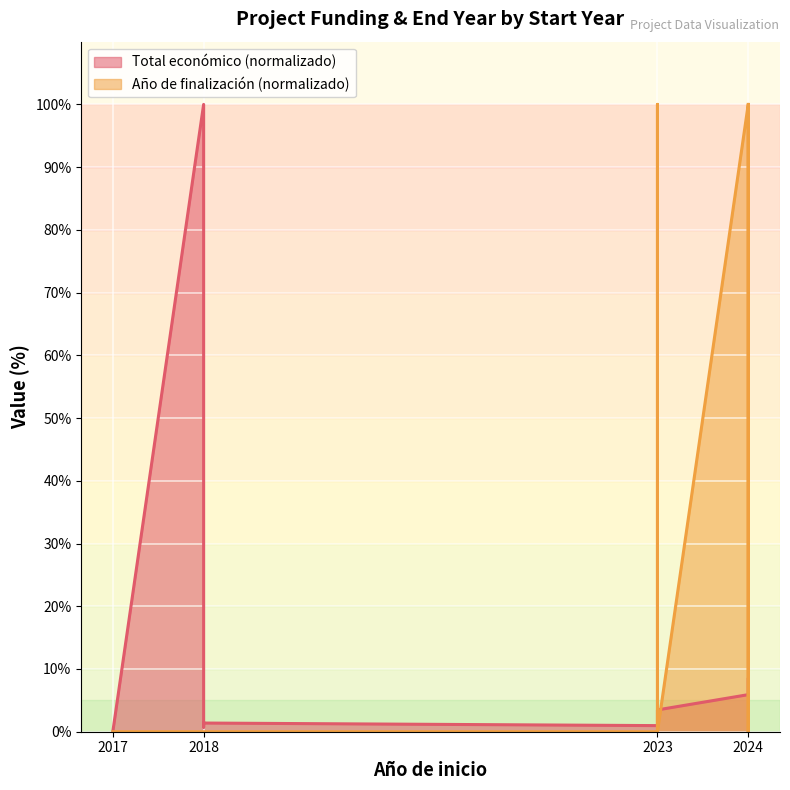

Which category has the highest value across all series?

2018